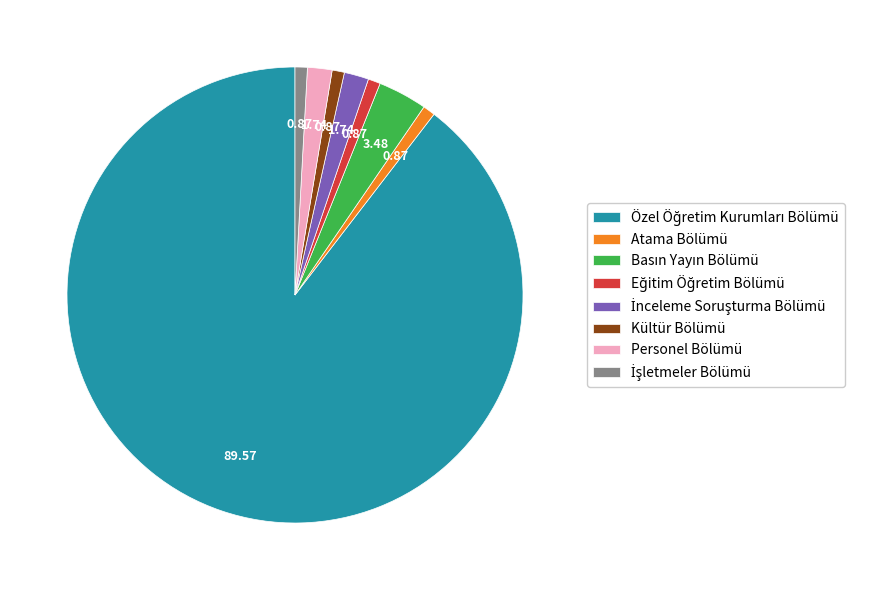

How many slices are in this pie chart?

8